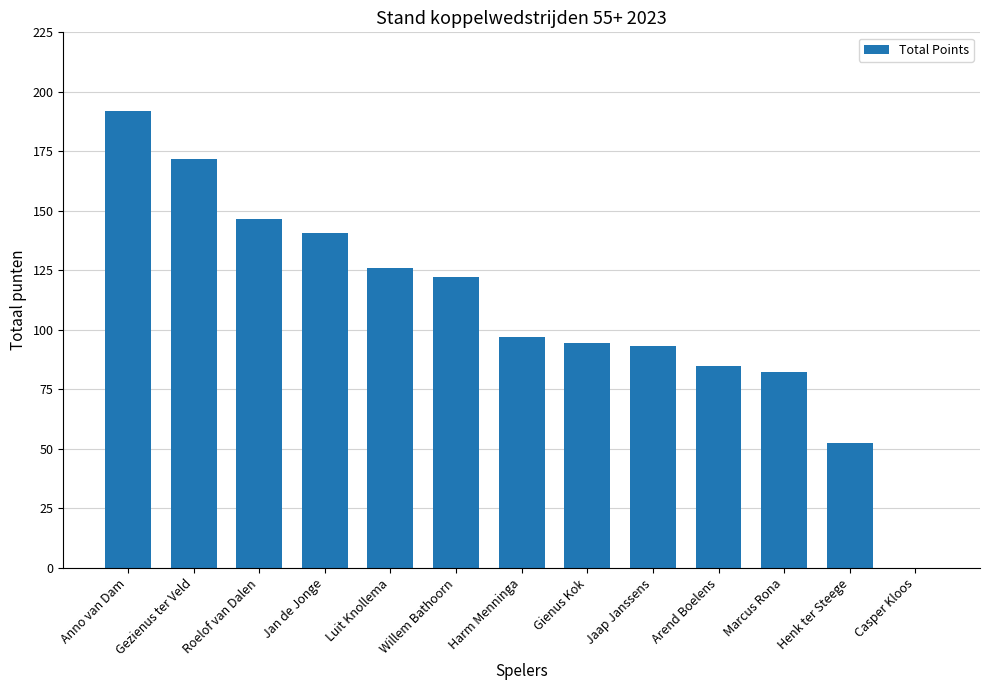

The chart shows a value of 172.7 at Harm Menninga. True or false?

False